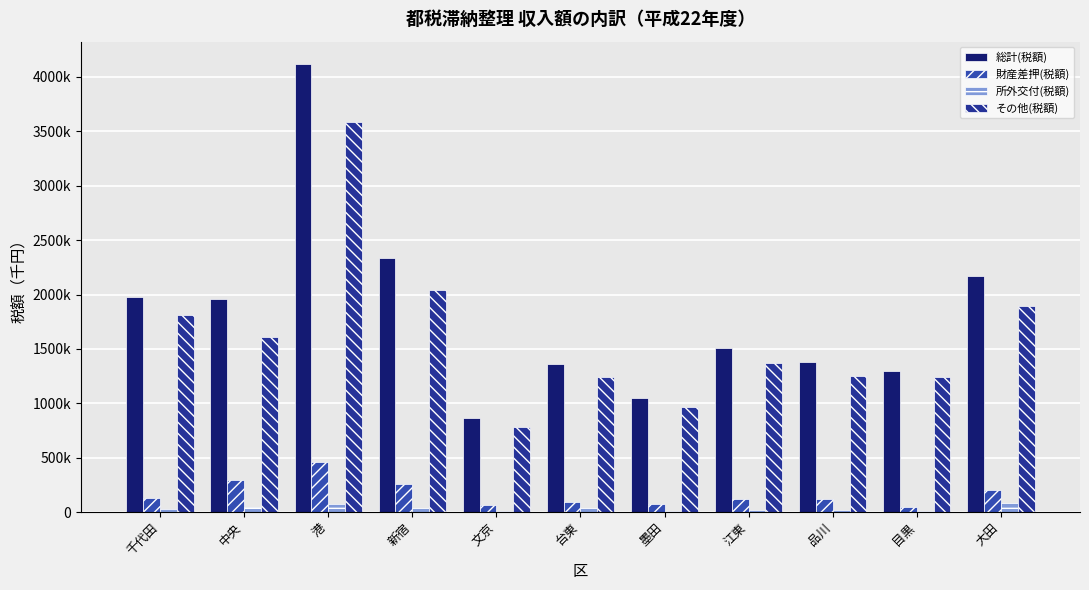

What is the difference between the maximum and second lowest values in the 総計(税額) series?

3068896